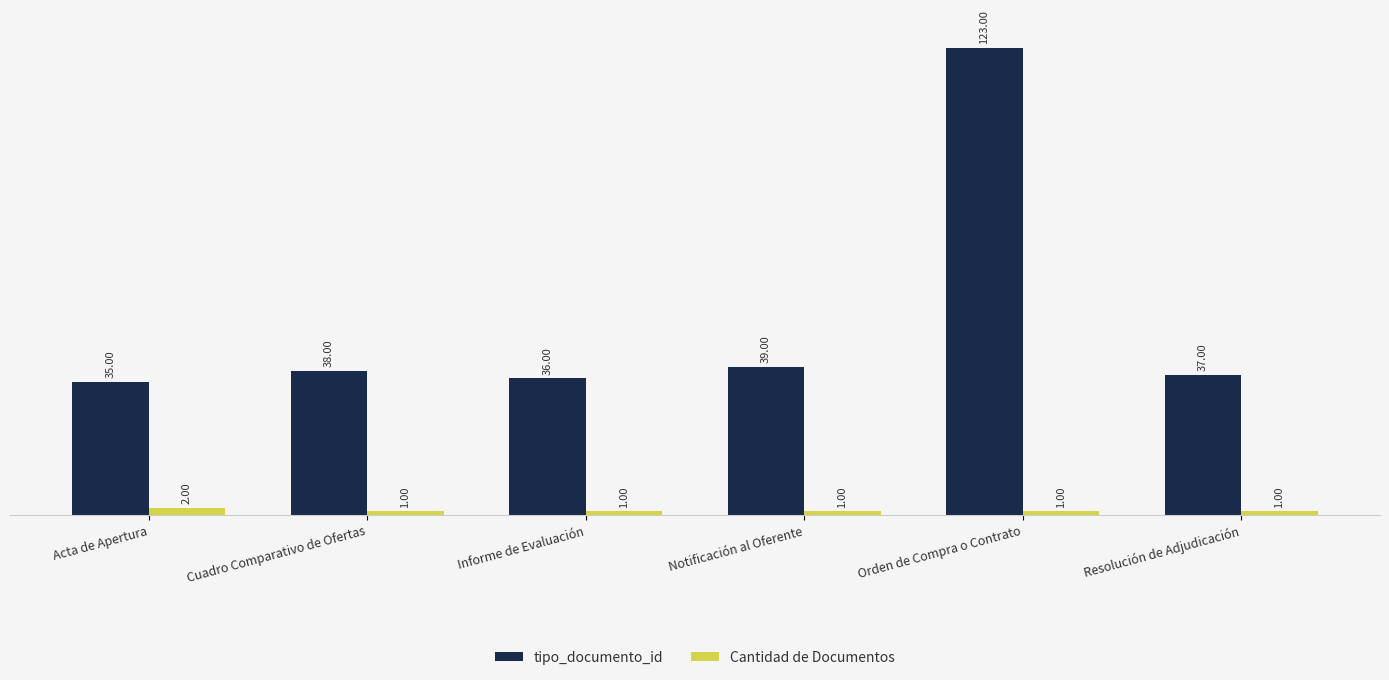

Which label corresponds to the largest value in the chart?

Orden de Compra o Contrato